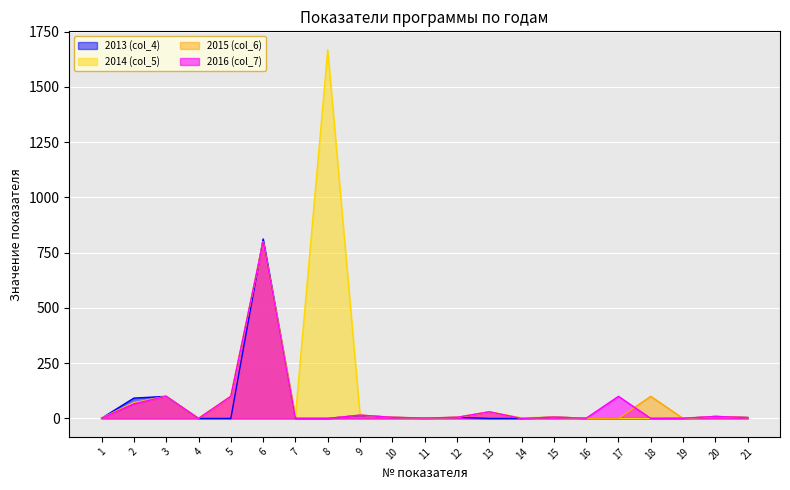

Reading left to right, extract all data points from this chart.

2013 (col_4): 1.0	92.0	100.0	0.0	0.0	812.0	0.0	0.0	14.0	5.0	1.0	5.0	0.0	0.0	6.0	1.0	0.0	0.0	0.0	9.0	4.0
2014 (col_5): 2.0	71.2	100.0	1.0	100.0	800.0	11.0	1668.0	15.0	5.0	2.0	5.0	30.0	3.0	6.0	1.0	0.0	0.0	0.0	9.0	4.0
2015 (col_6): 1.0	67.5	100.0	0.0	100.0	800.0	0.0	0.0	15.0	5.0	2.0	5.0	30.0	0.0	6.0	1.0	0.0	100.0	0.0	9.0	4.0
2016 (col_7): 1.0	65.8	100.0	0.0	100.0	800.0	0.0	0.0	15.0	5.0	2.0	5.0	30.0	0.0	6.0	1.0	100.0	0.0	1.0	9.0	4.0